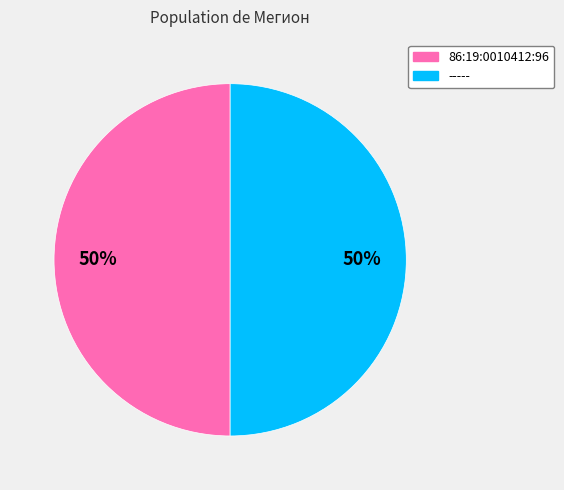

The 86:19:0010412:96 slice represents 50% of the pie. True or false?

True